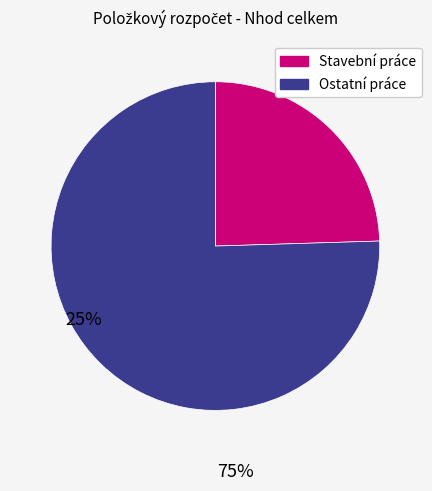

Does any single category account for the majority?

Yes